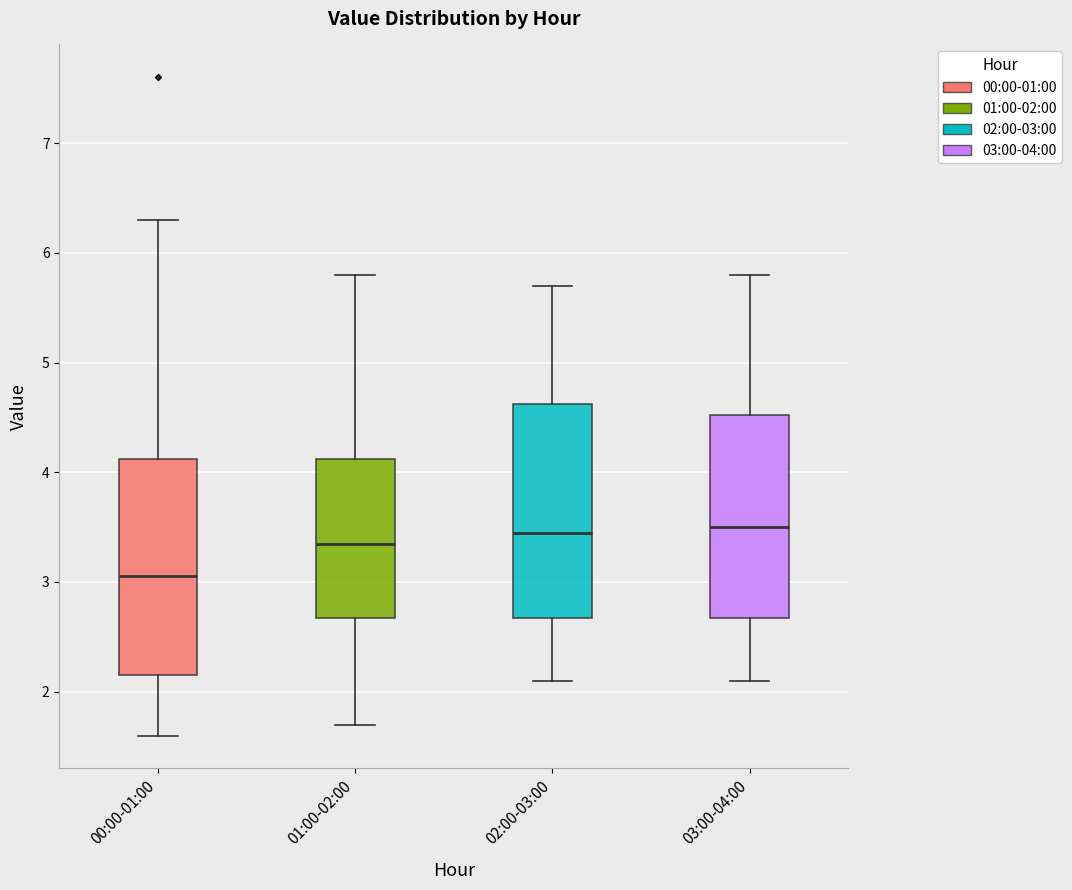

Reading left to right, read every box against the y-axis: the position of its median line, the range the box covers, and the ends of its whiskers. The values are not printed on the chart, so give them approximately, as read against the axis.

00:00-01:00: median 3.1, box 2.2 to 4.1, whiskers 1.6 to 6.3
01:00-02:00: median 3.4, box 2.7 to 4.1, whiskers 1.7 to 5.8
02:00-03:00: median 3.5, box 2.7 to 4.6, whiskers 2.1 to 5.7
03:00-04:00: median 3.5, box 2.7 to 4.5, whiskers 2.1 to 5.8